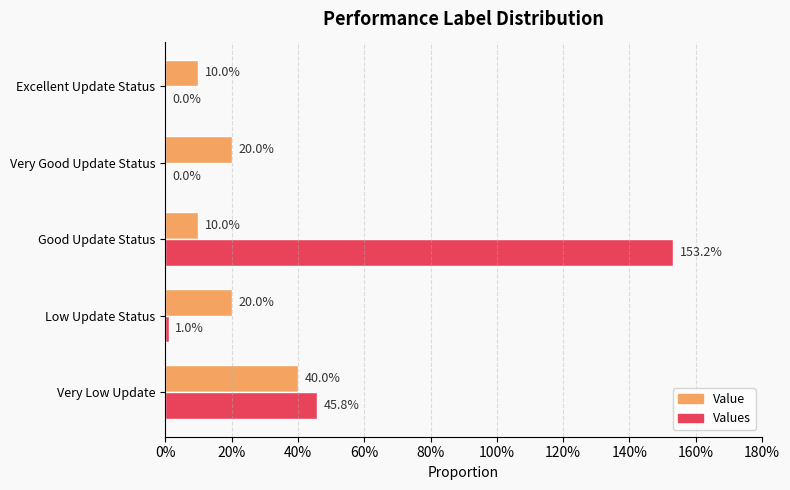

What are all the series names shown in the legend?

Value, Values